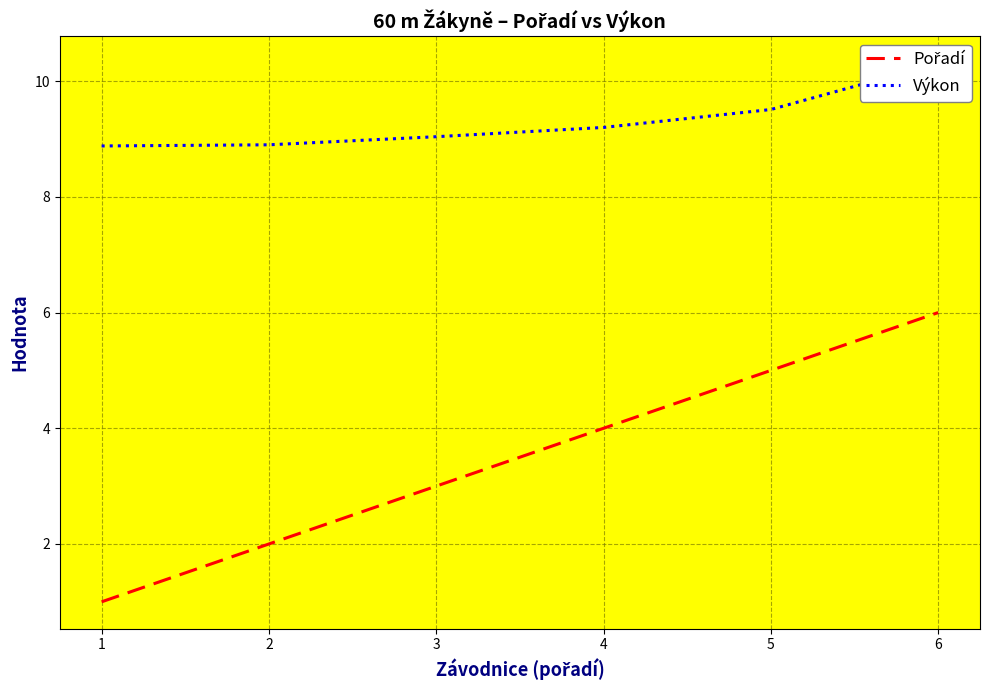

Rank the series by their maximum value, from lowest to highest.

Pořadí, Výkon